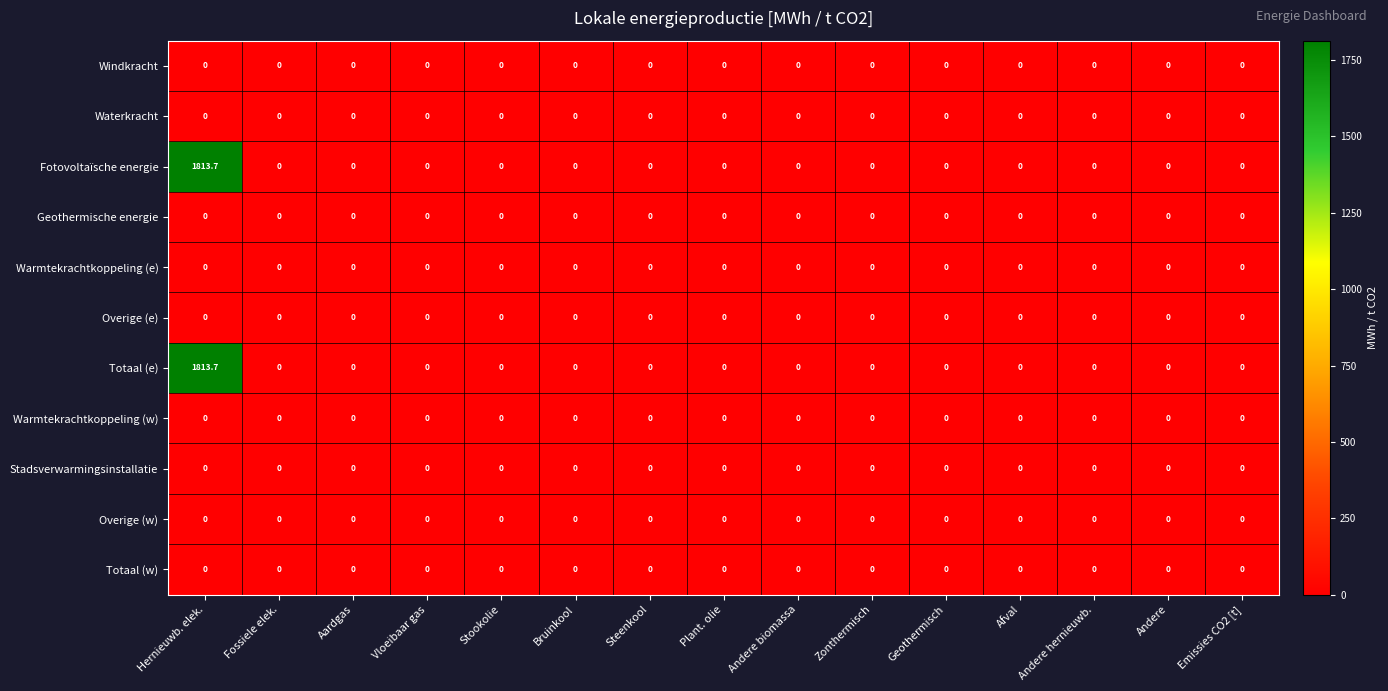

Is it true that Totaal (w) equals 0.0 at Steenkool?

True